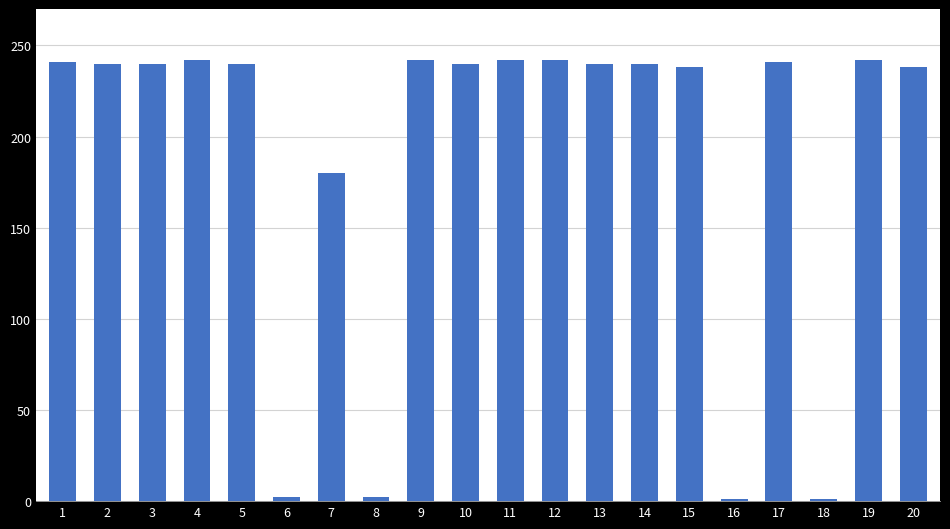

Between 20 and 9, which is larger?

9